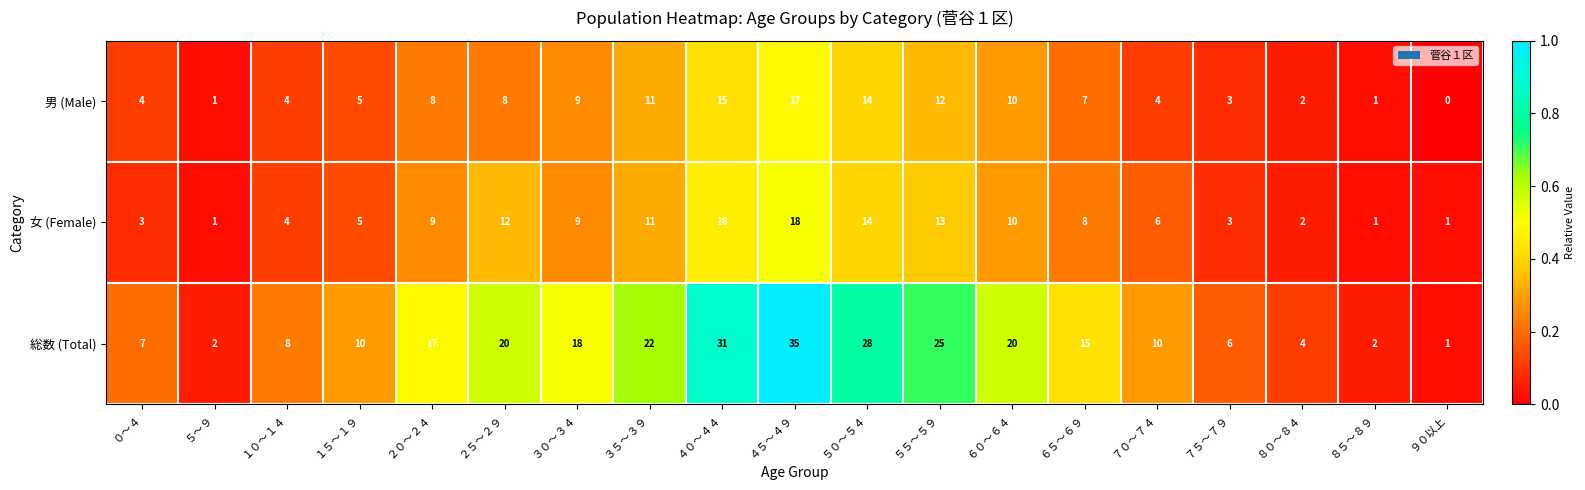

At ７０～７４, list the series in order from largest to smallest.

総数 (Total), 女 (Female), 男 (Male)